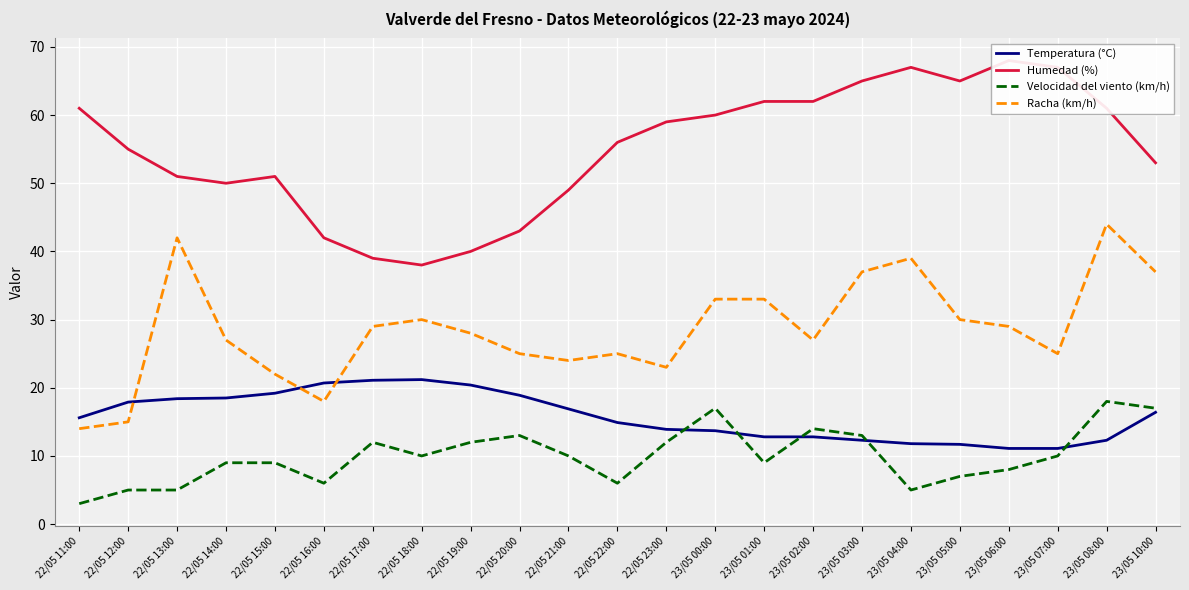

How many series are shown in this chart?

4